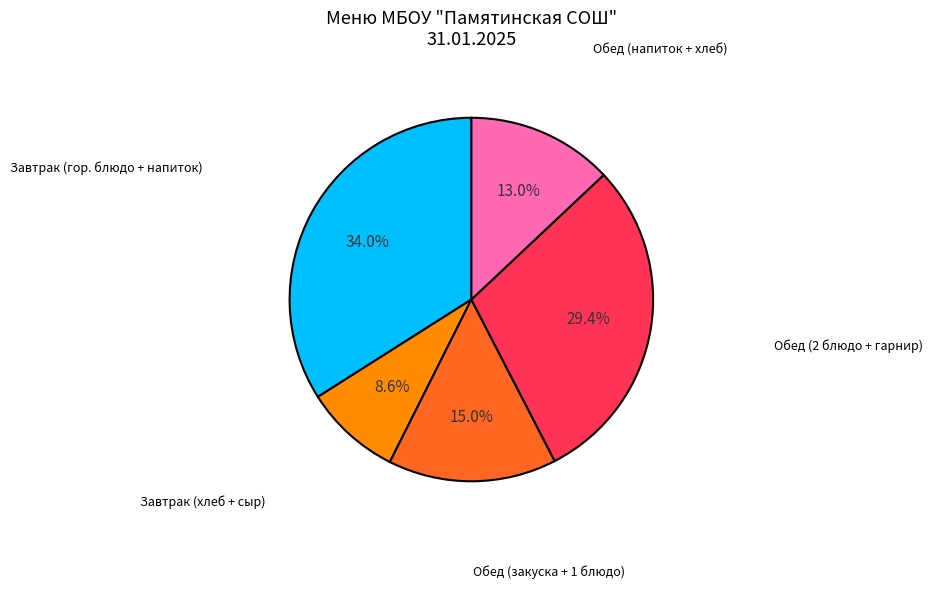

Is there a majority slice in this chart?

No